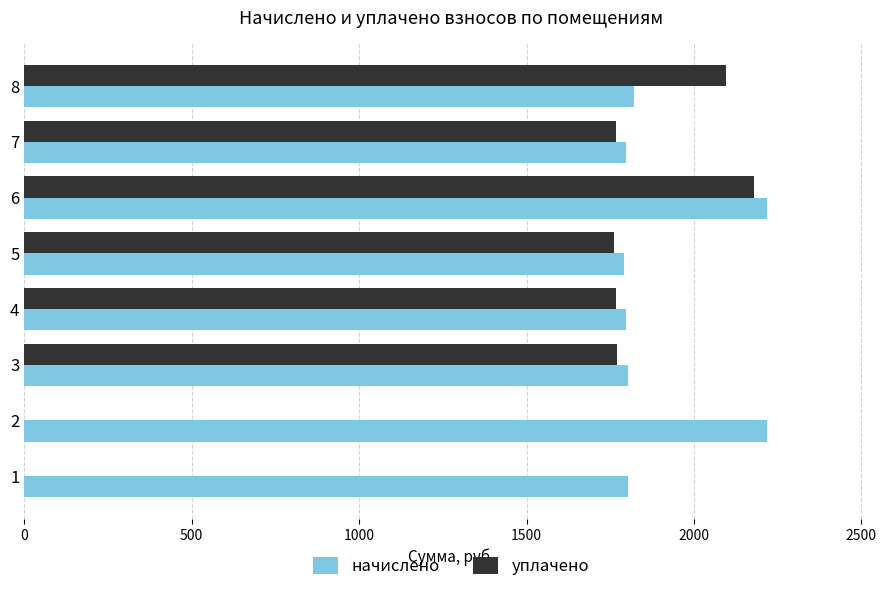

Which series changed the most between 2 and 3?

уплачено